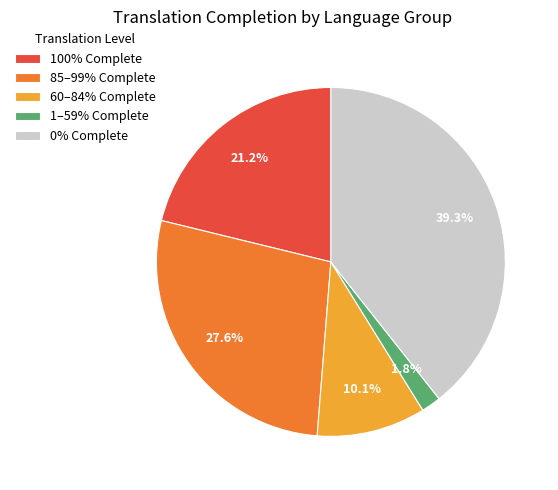

To the nearest percent, what is the average slice percentage?

20%